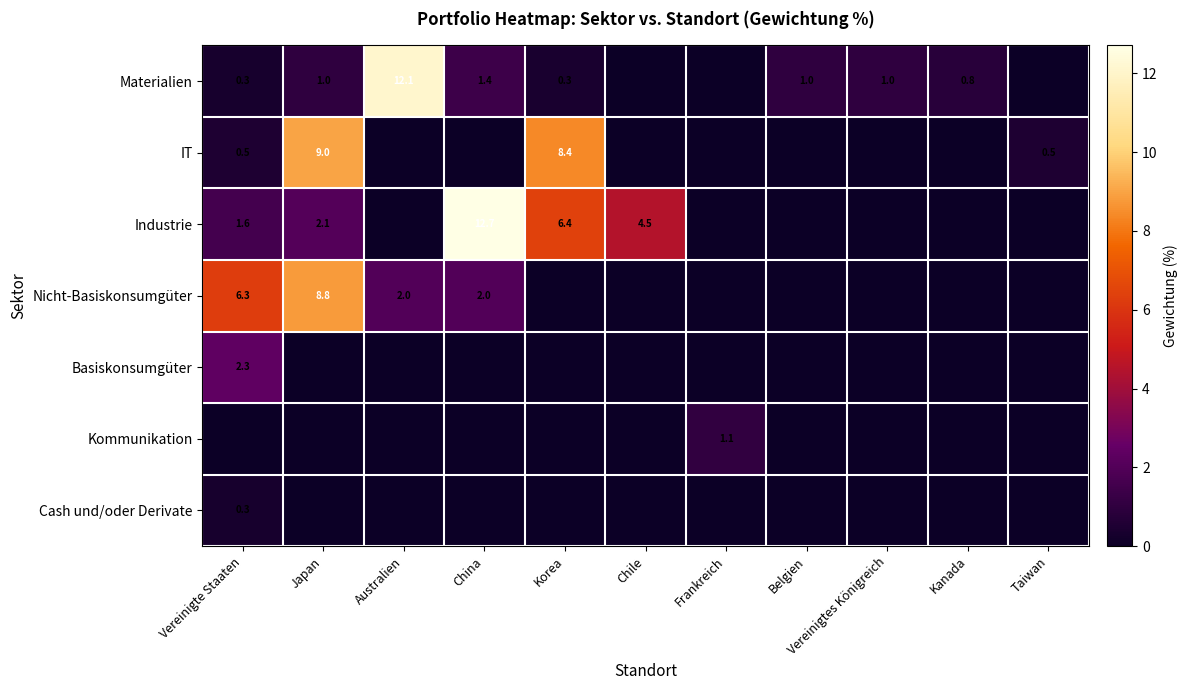

Between Korea and Vereinigte Staaten, which is larger?

Korea